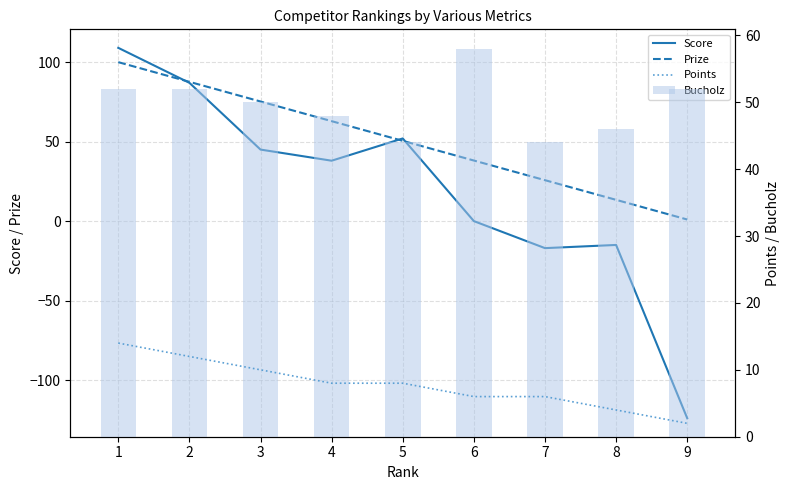

How many values in the Score series exceed 38?

4